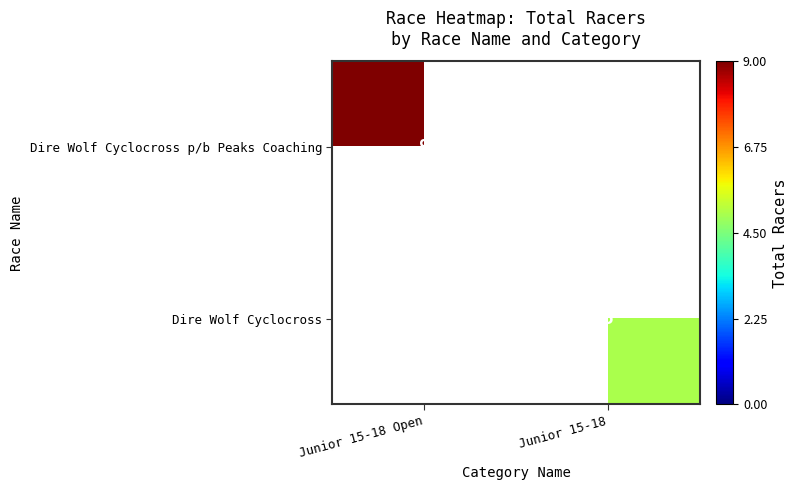

The Dire Wolf Cyclocross series shows 5 at Junior 15-18. True or false?

True